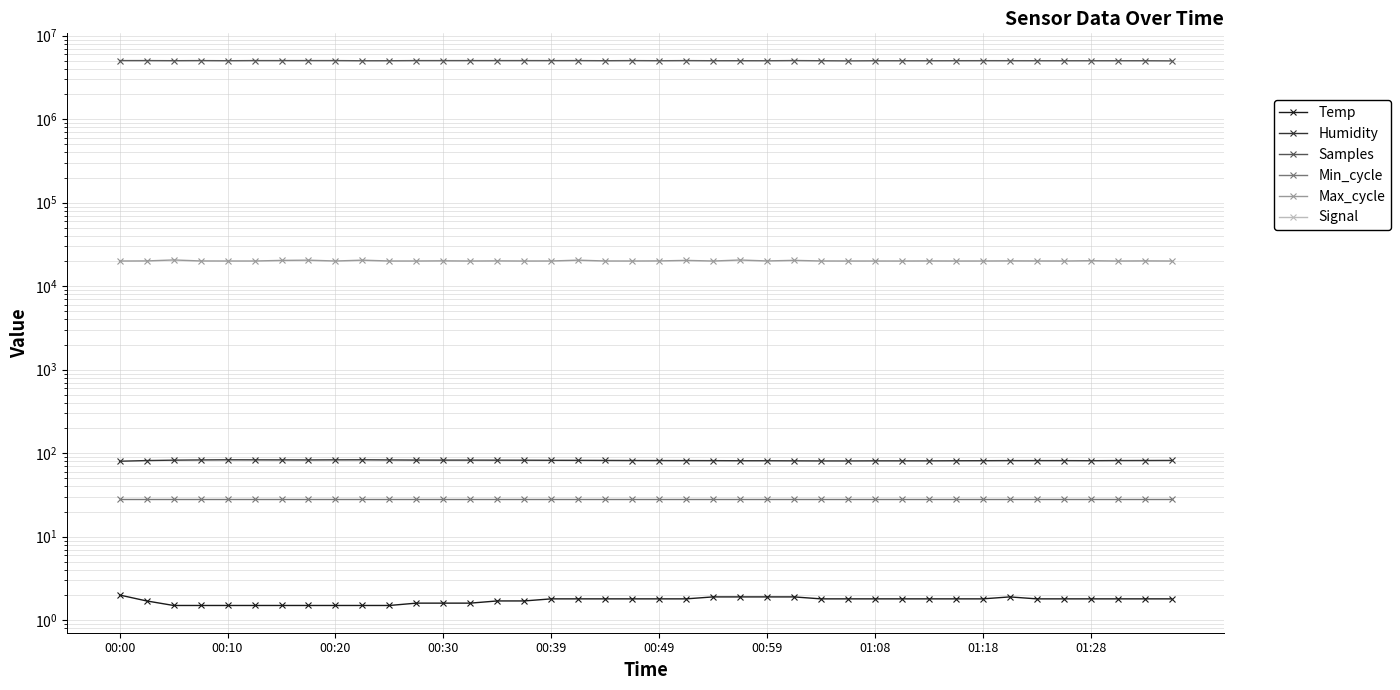

Reading left to right, list all the values displayed in this chart.

Temp: 2.0	1.7	1.5	1.5	1.5	1.5	1.5	1.5	1.5	1.5	1.5	1.6	1.6	1.6	1.7	1.7	1.8	1.8	1.8	1.8	1.8	1.8	1.9	1.9	1.9	1.9	1.8	1.8	1.8	1.8	1.8	1.8	1.8	1.9	1.8	1.8	1.8	1.8	1.8	1.8
Humidity: 80.1	81.6	82.5	83.0	83.3	83.2	83.1	83.0	83.2	83.3	83.0	82.7	82.6	82.6	82.5	82.4	82.2	82.1	81.9	81.7	81.6	81.5	81.4	81.2	81.2	81.0	80.8	80.8	81.0	81.0	81.0	81.2	81.3	81.5	81.5	81.5	81.3	81.6	81.7	81.9
Samples: 5034805.0	5034537.0	5020363.0	5033782.0	5016506.0	5034641.0	5034772.0	5034494.0	5034360.0	5011620.0	5015179.0	5034053.0	5034060.0	5034087.0	5034509.0	5035086.0	5030709.0	5034207.0	5016125.0	5034073.0	5015962.0	5032765.0	5015693.0	5018134.0	5013110.0	5035516.0	5015550.0	4996688.0	5014182.0	5014144.0	5015029.0	5020354.0	5023074.0	5022057.0	5018408.0	5014312.0	5013906.0	5014204.0	5013378.0	4996386.0
Min_cycle: 28.0	28.0	28.0	28.0	28.0	28.0	28.0	28.0	28.0	28.0	28.0	28.0	28.0	28.0	28.0	28.0	28.0	28.0	28.0	28.0	28.0	28.0	28.0	28.0	28.0	28.0	28.0	28.0	28.0	28.0	28.0	28.0	28.0	28.0	28.0	28.0	28.0	28.0	28.0	28.0
Max_cycle: 20021.0	20072.0	20612.0	20060.0	20033.0	20033.0	20362.0	20494.0	20033.0	20499.0	20029.0	20027.0	20112.0	20018.0	20089.0	20014.0	20033.0	20505.0	20033.0	20026.0	20080.0	20368.0	20022.0	20582.0	20061.0	20395.0	20034.0	20025.0	20030.0	20018.0	20060.0	20022.0	20030.0	20086.0	20045.0	20025.0	20172.0	20022.0	20084.0	20026.0
Signal: -78.0	-80.0	-78.0	-79.0	-80.0	-80.0	-79.0	-80.0	-82.0	-81.0	-81.0	-81.0	-81.0	-80.0	-80.0	-80.0	-80.0	-80.0	-81.0	-80.0	-83.0	-81.0	-80.0	-81.0	-81.0	-79.0	-79.0	-80.0	-80.0	-81.0	-81.0	-81.0	-80.0	-81.0	-81.0	-80.0	-81.0	-78.0	-79.0	-79.0